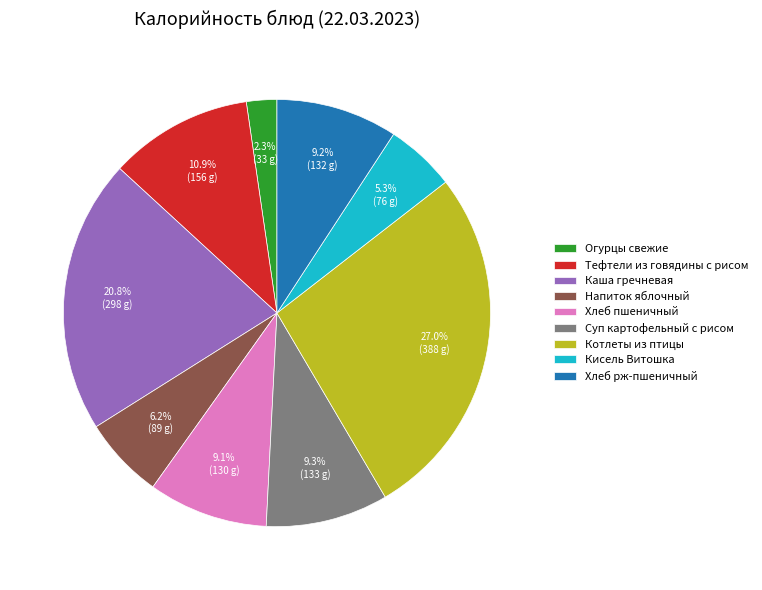

The Огурцы свежие slice represents 2% of the pie. True or false?

True